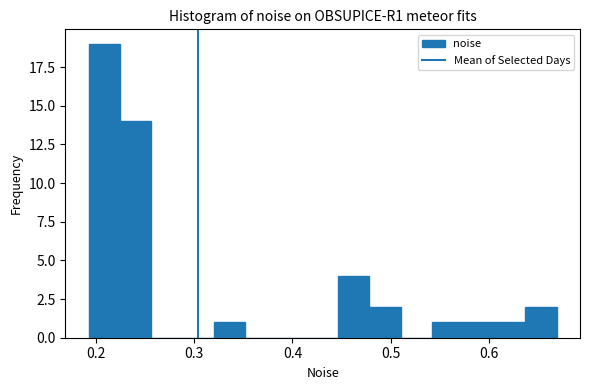

Around what value on the x-axis is the tallest bar? Give the approximate position of its centre, as read against the axis.

0.21